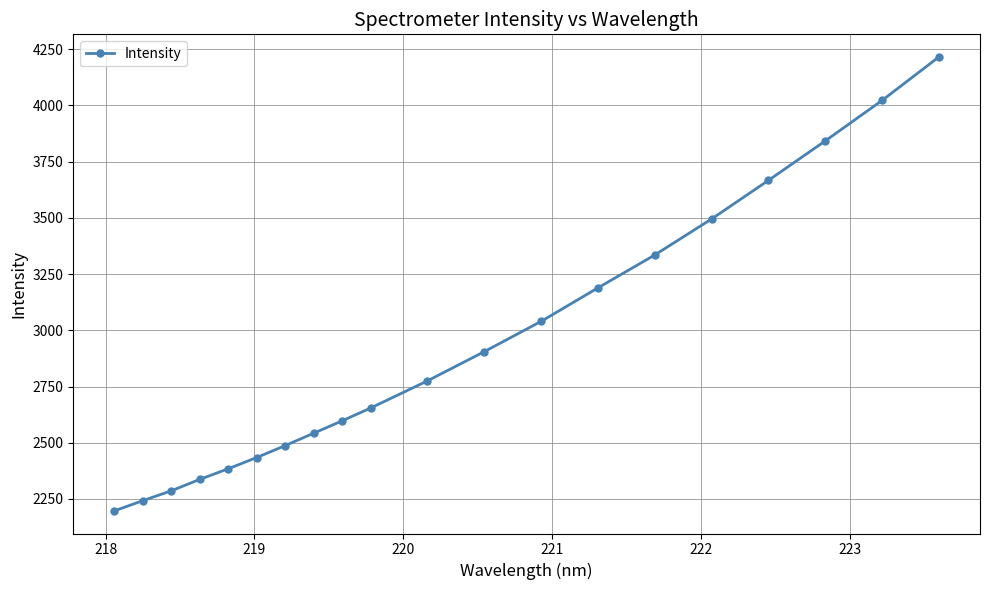

What is the difference between the maximum and minimum values?

2017.5